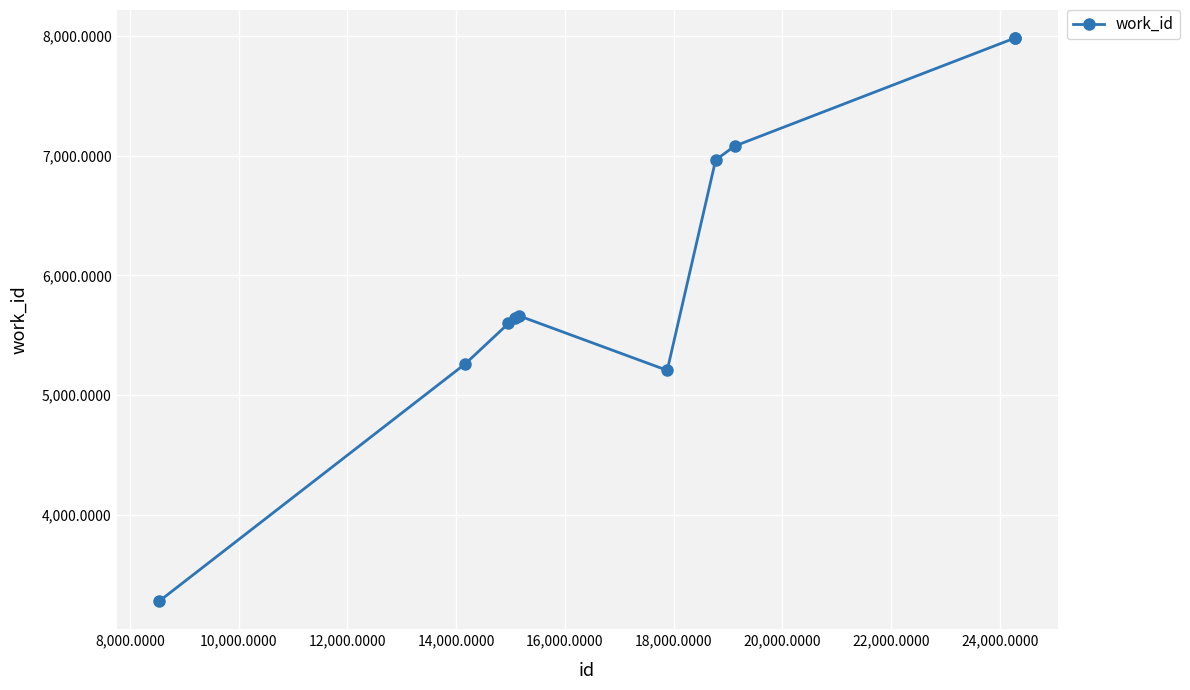

Count the number of categories in the chart.

10